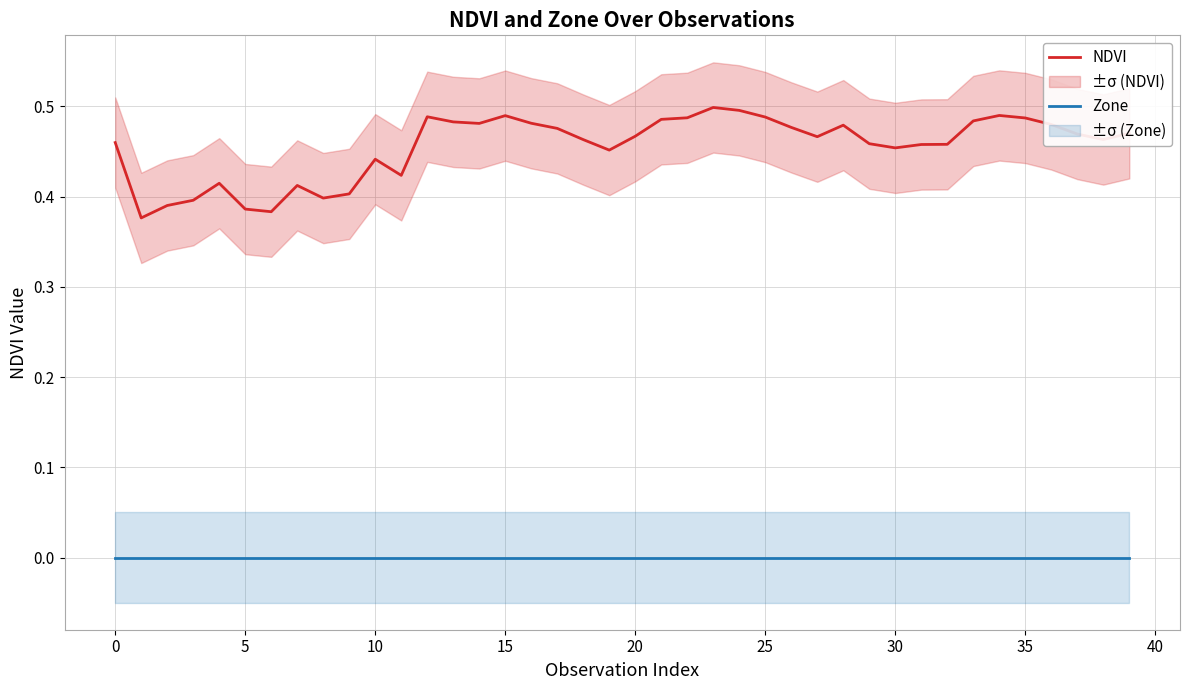

True or false: Zone and NDVI intersect in this chart.

False